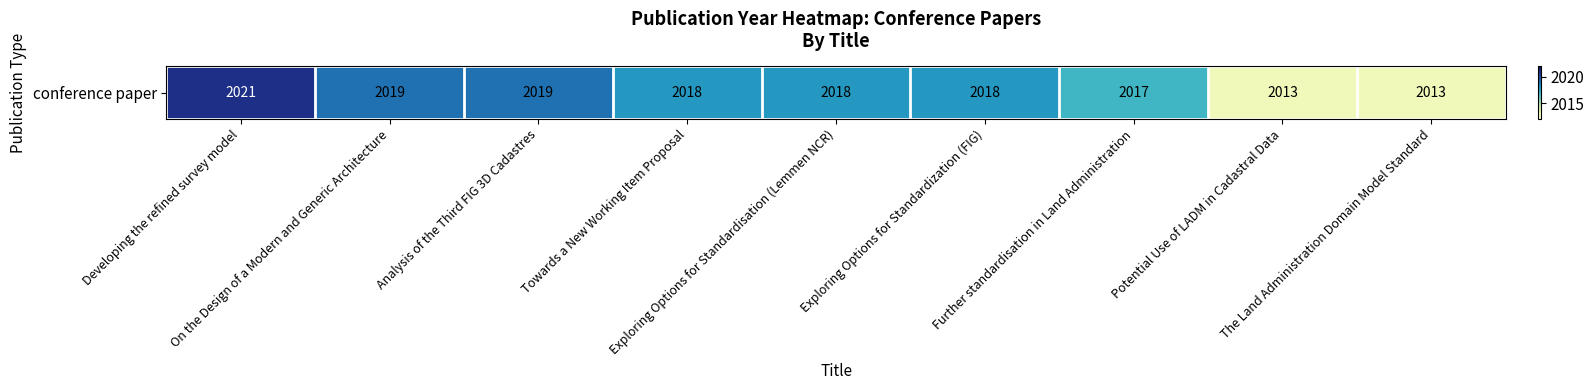

What is the change in value from Exploring Options for Standardisation (Lemmen NCR) to Further standardisation in Land Administration?

-1